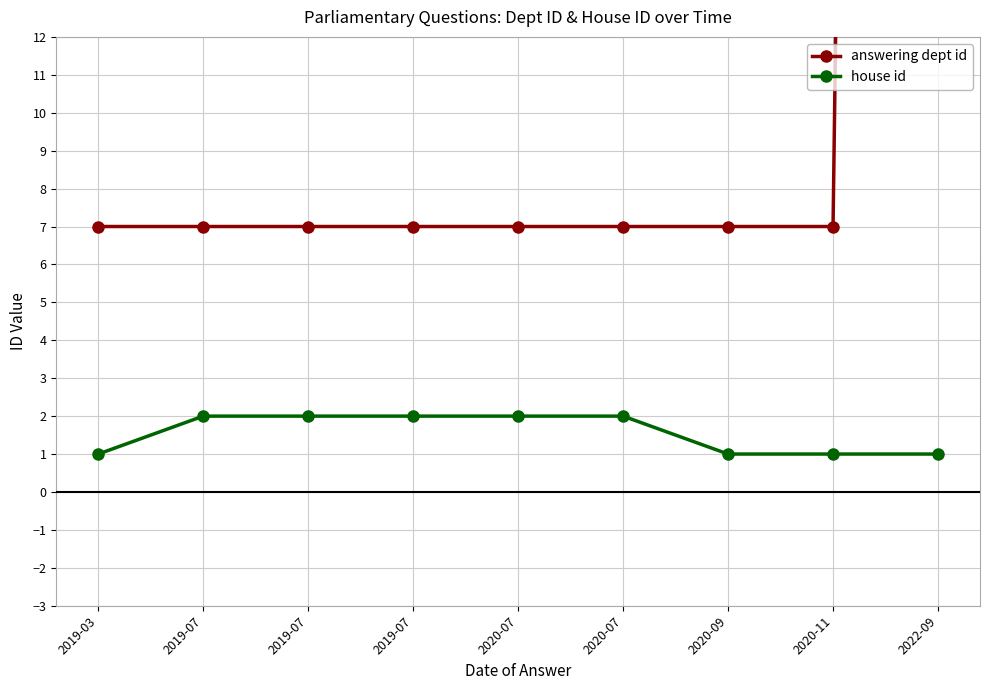

True or false: house id has more than 2 interior local peaks.

False